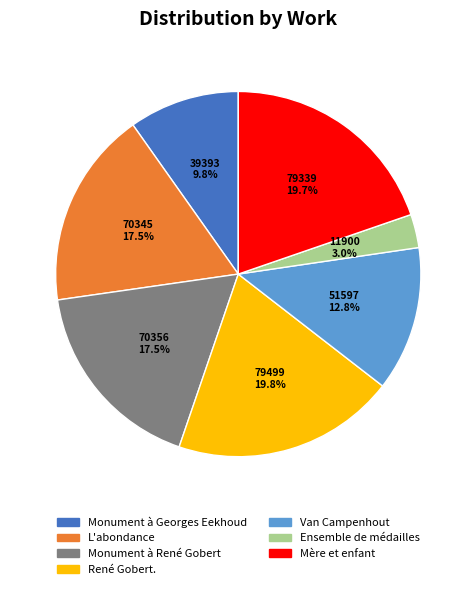

Is there a majority slice in this chart?

No